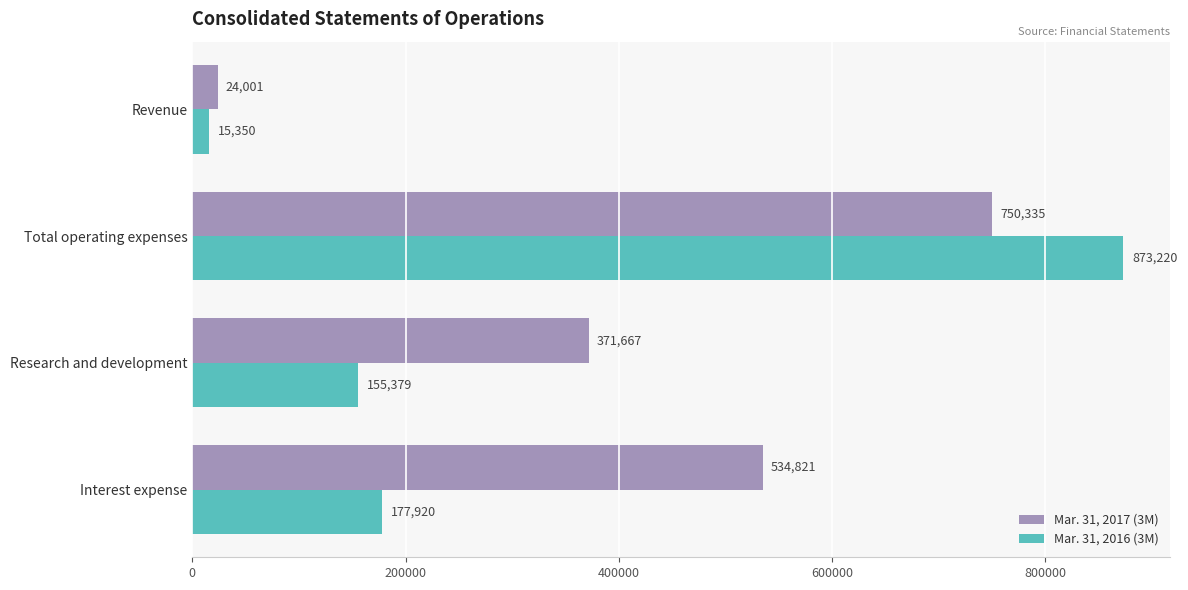

Rank the series at Total operating expenses from lowest to highest value.

Mar. 31, 2017 (3M), Mar. 31, 2016 (3M)